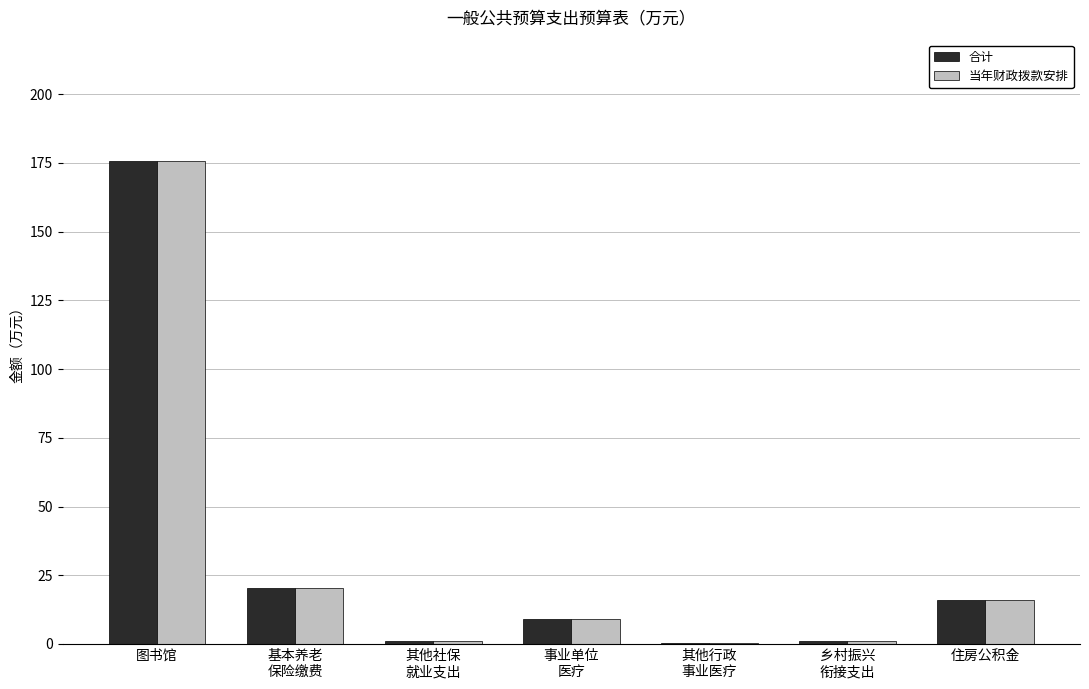

How many data points does each series have?

7